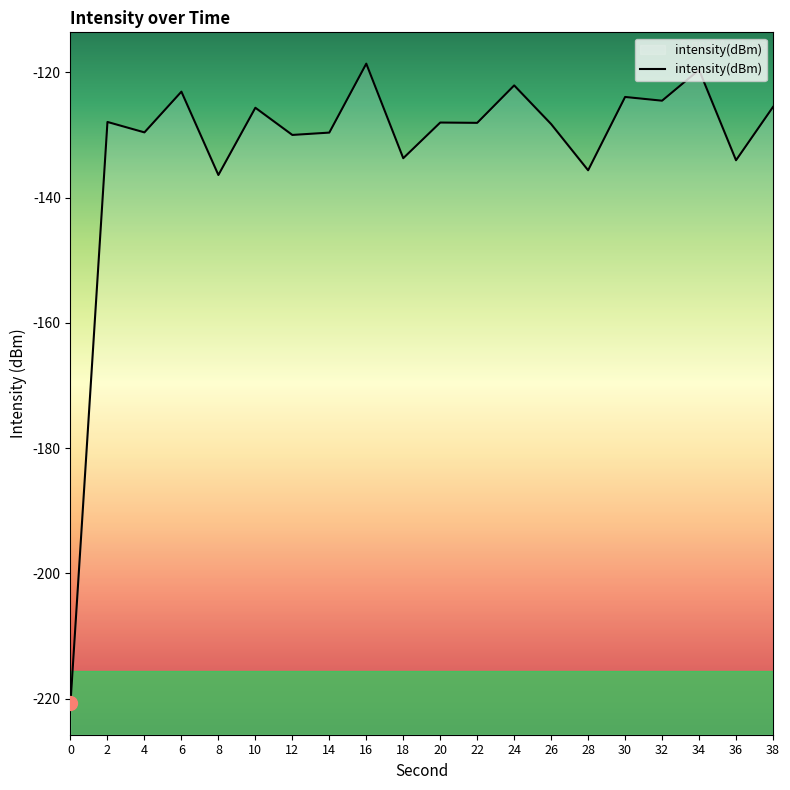

What value does the data have at 8?

-136.4